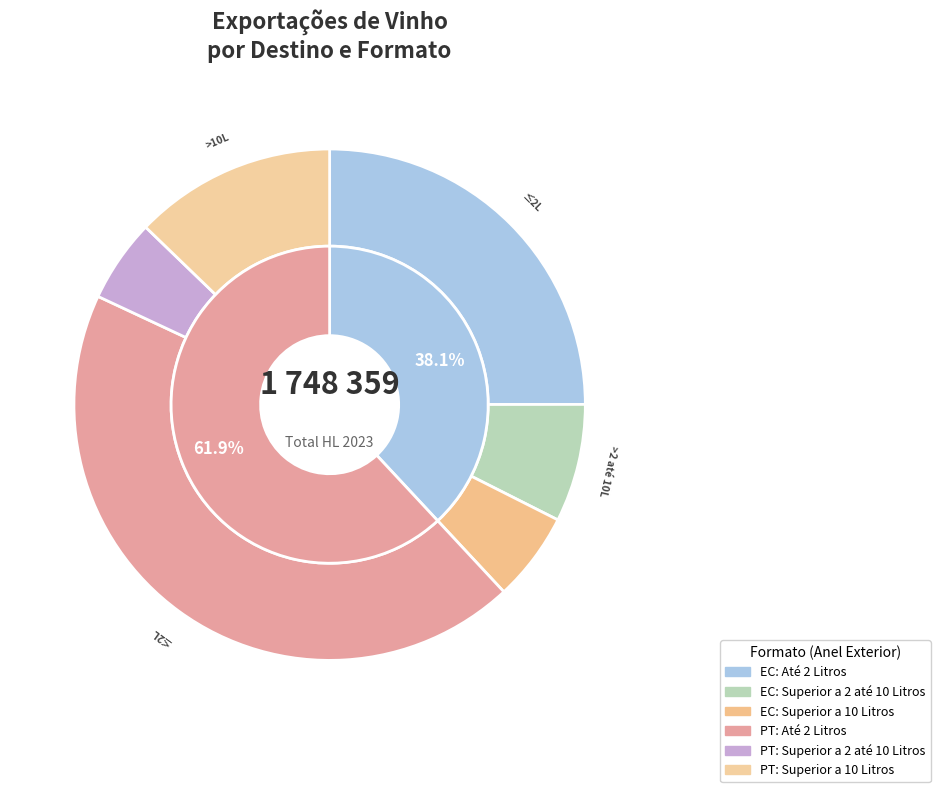

Is it true that Superior a 2 até 10 Litros is 34% of the pie?

False